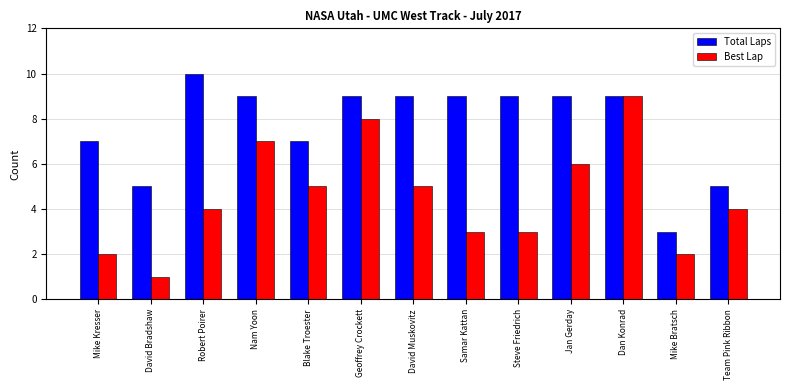

Reading left to right, transcribe all the data shown in this chart.

Total Laps: Mike Kresser=7	David Bradshaw=5	Robert Poirer=10	Nam Yoon=9	Blake Troester=7	Geoffrey Crockett=9	David Muskovitz=9	Samar Kattan=9	Steve Friedrich=9	Jan Gerday=9	Dan Konrad=9	Mike Bratsch=3	Team Pink Ribbon=5
Best Lap: Mike Kresser=2	David Bradshaw=1	Robert Poirer=4	Nam Yoon=7	Blake Troester=5	Geoffrey Crockett=8	David Muskovitz=5	Samar Kattan=3	Steve Friedrich=3	Jan Gerday=6	Dan Konrad=9	Mike Bratsch=2	Team Pink Ribbon=4